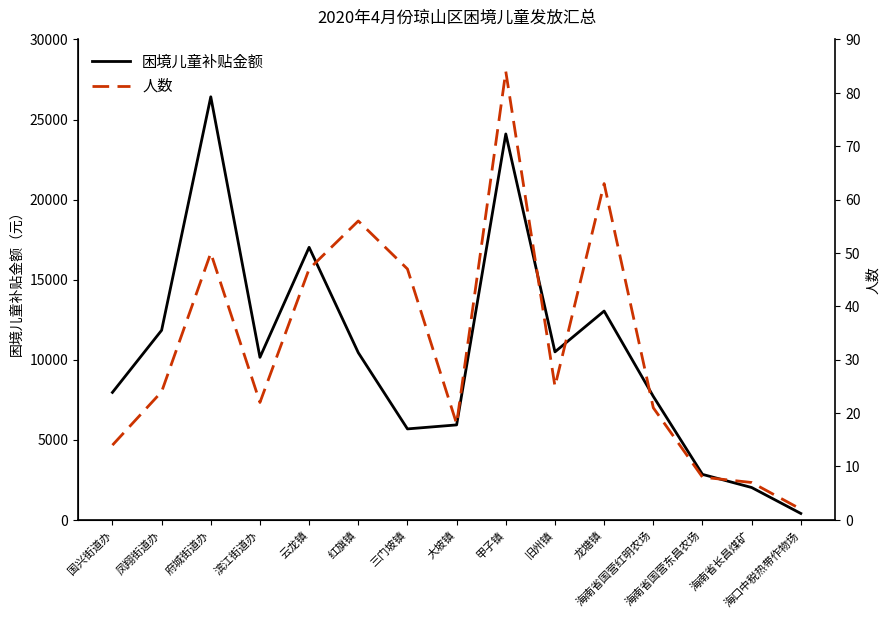

Which series has the widest spread of values?

困境儿童补贴金额